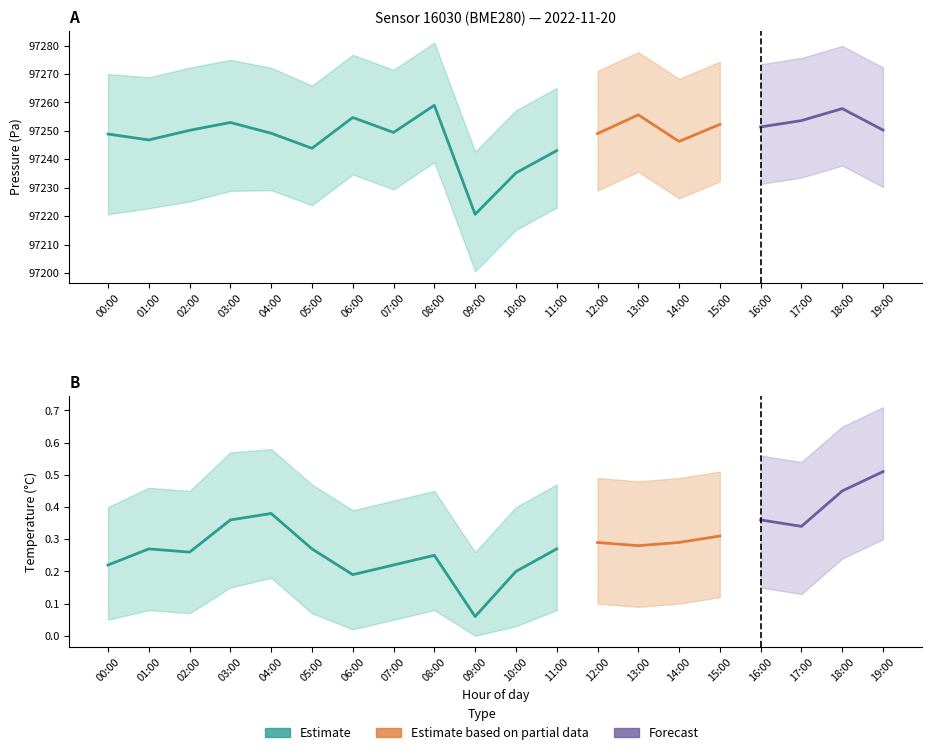

Which series has the widest spread of values?

pressure